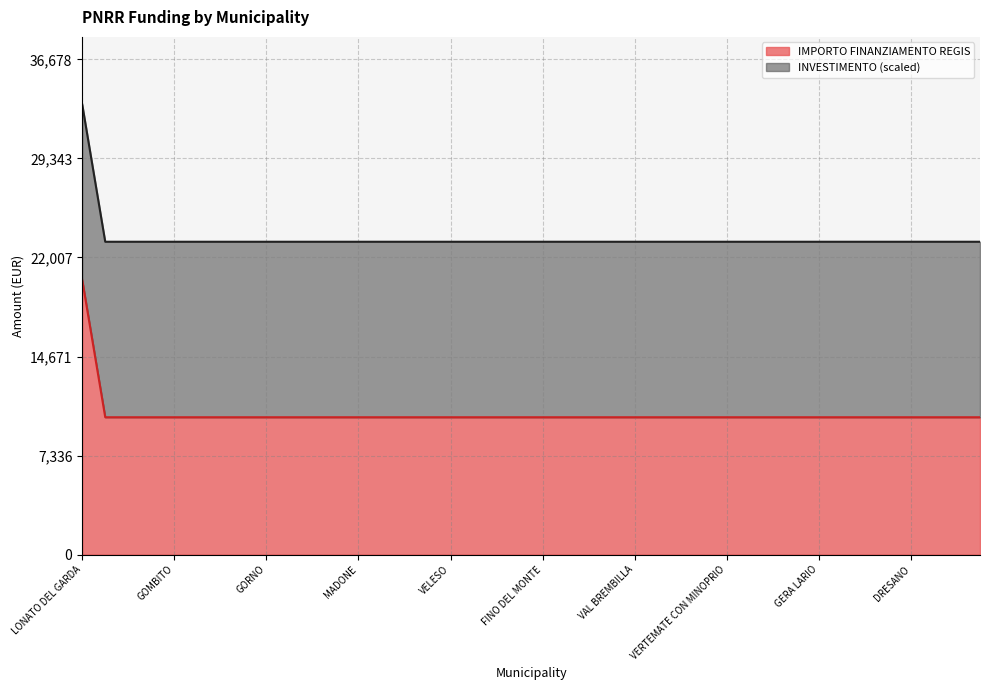

Reading right to left, extract all data points from this chart.

10172	10172	10172	10172	10172	10172	10172	10172	10172	10172	10172	10172	10172	10172	10172	10172	10172	10172	10172	10172	10172	10172	10172	10172	10172	10172	10172	10172	10172	10172	10172	10172	10172	10172	10172	10172	10172	10172	10172	20344